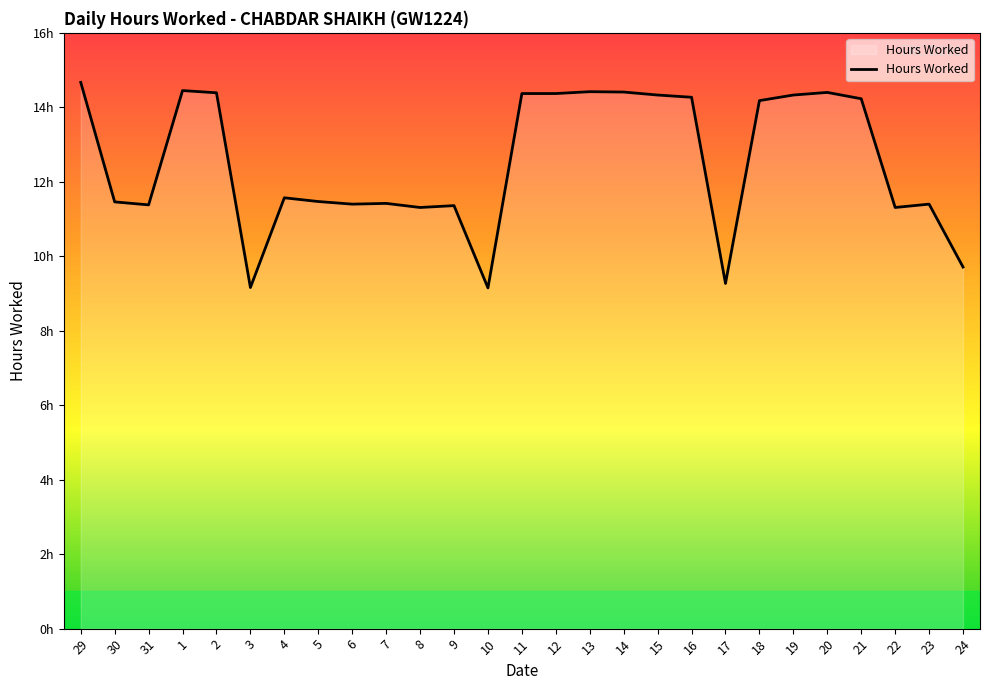

Reading left to right, extract all data points from this chart.

14.7	11.5	11.4	14.4	14.4	9.2	11.6	11.5	11.4	11.4	11.3	11.4	9.2	14.4	14.4	14.4	14.4	14.3	14.3	9.3	14.2	14.3	14.4	14.2	11.3	11.4	9.7